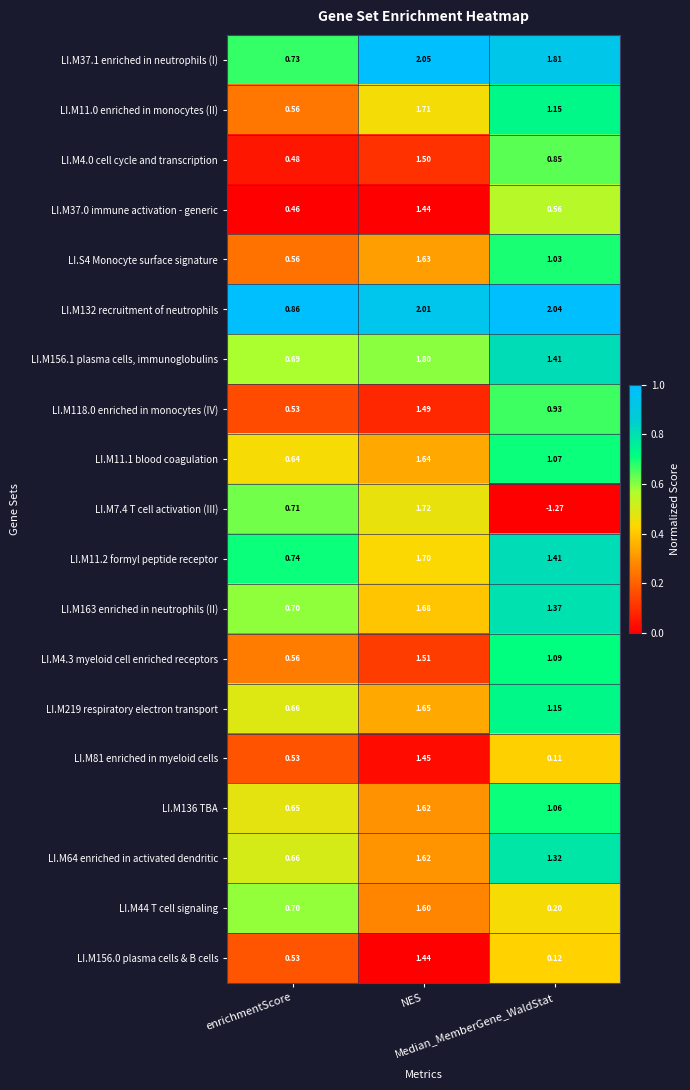

How many data points in LI.M7.4 T cell activation (III) are less than 0?

1